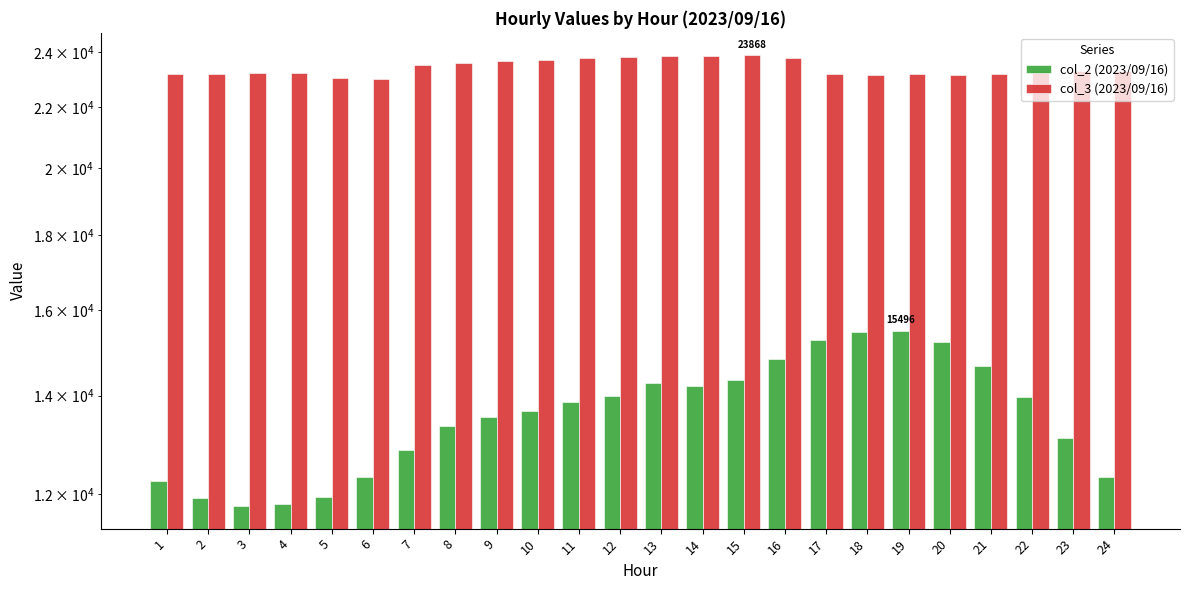

List the series in order of their overall mean, highest first.

col_3 (2023/09/16), col_2 (2023/09/16)